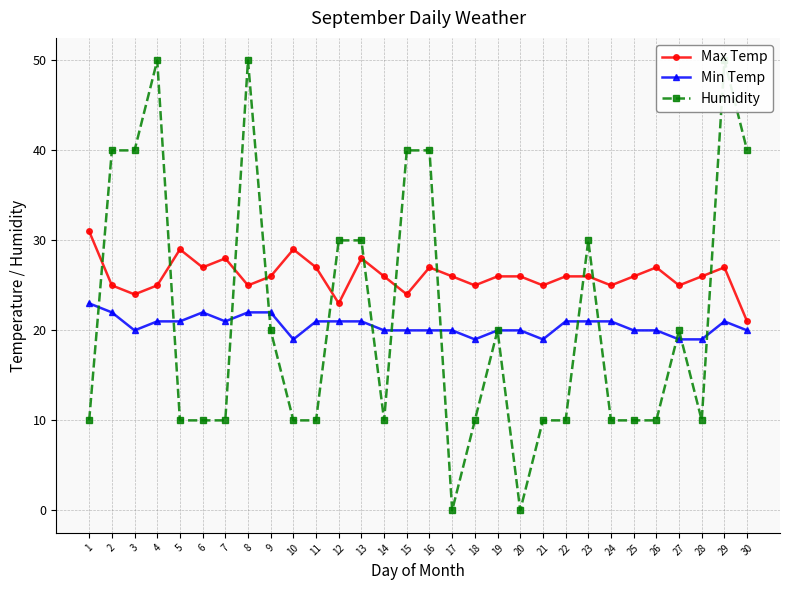

What is the lowest value of the Min Temp series?

19